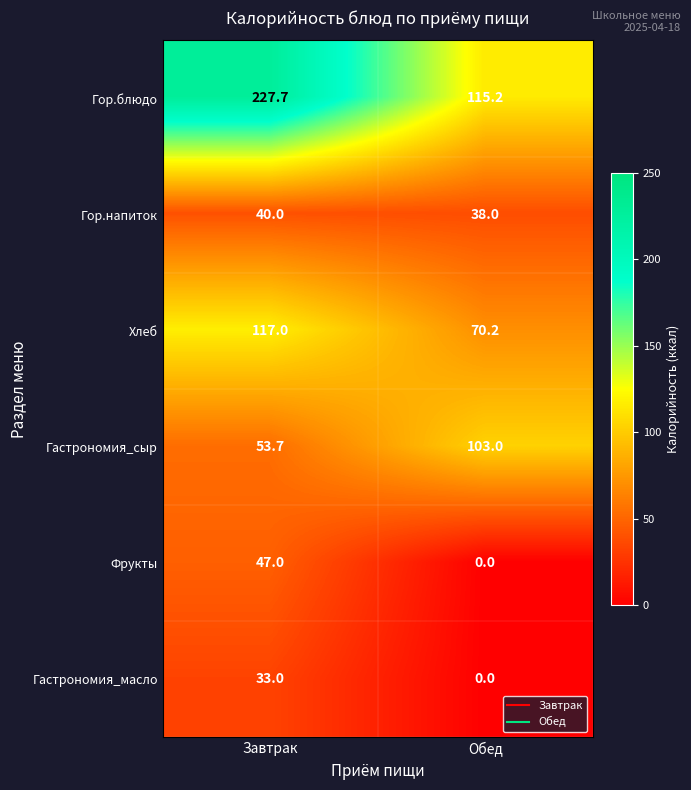

How many series are shown in this chart?

6